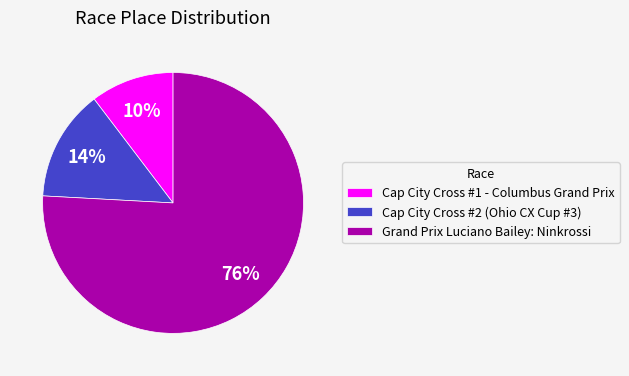

To the nearest percent, what is the average slice percentage?

33%